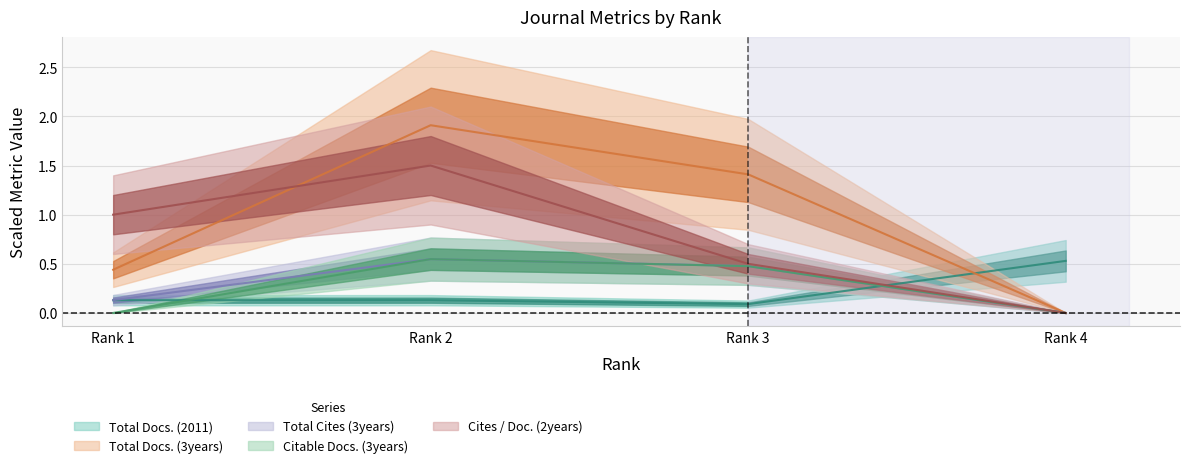

Does the chart have visible grid lines?

Yes